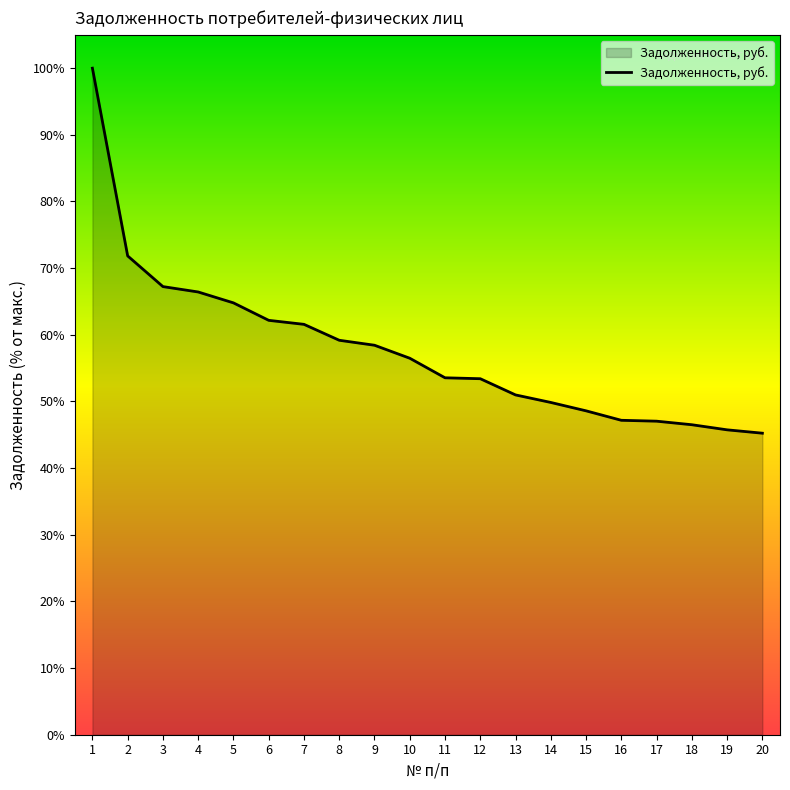

What is the sum of the values at 9 and 16?

1354169.9